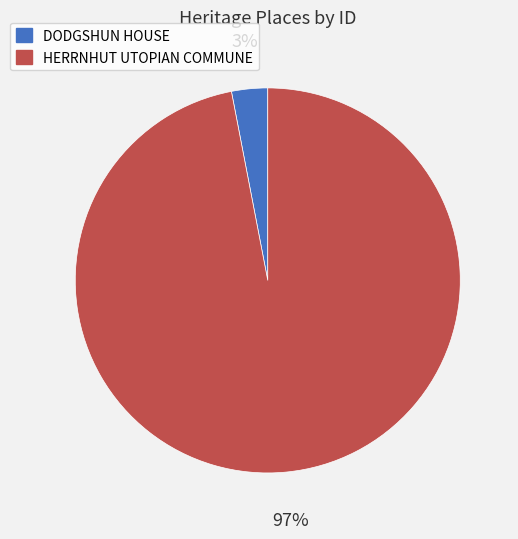

To the nearest percent, what is the combined percentage of HERRNHUT UTOPIAN COMMUNE and DODGSHUN HOUSE?

100%